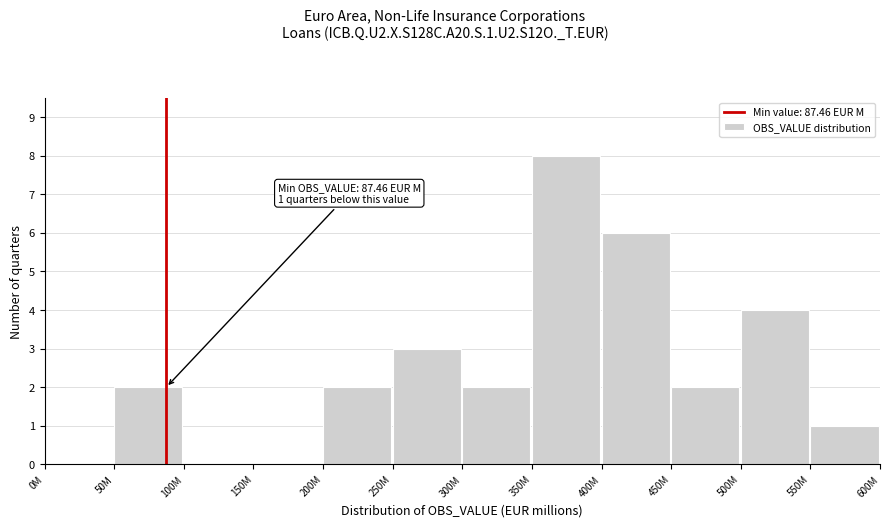

Reading left to right, list all the values displayed in this chart.

0M=0	50M=2	100M=0	150M=0	200M=2	250M=3	300M=2	350M=8	400M=6	450M=2	500M=4	550M=1